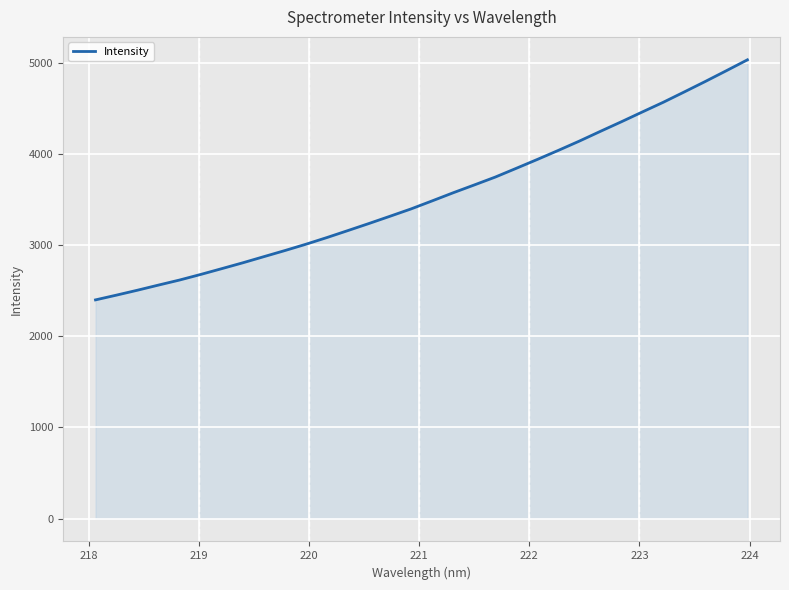

What is the maximum value shown in the chart?

5037.6